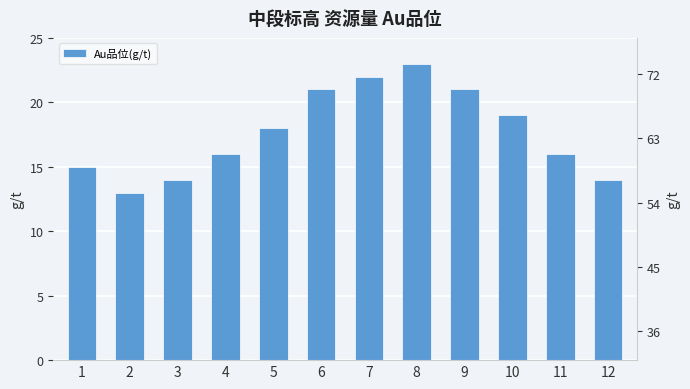

How many data points are above 18?

5